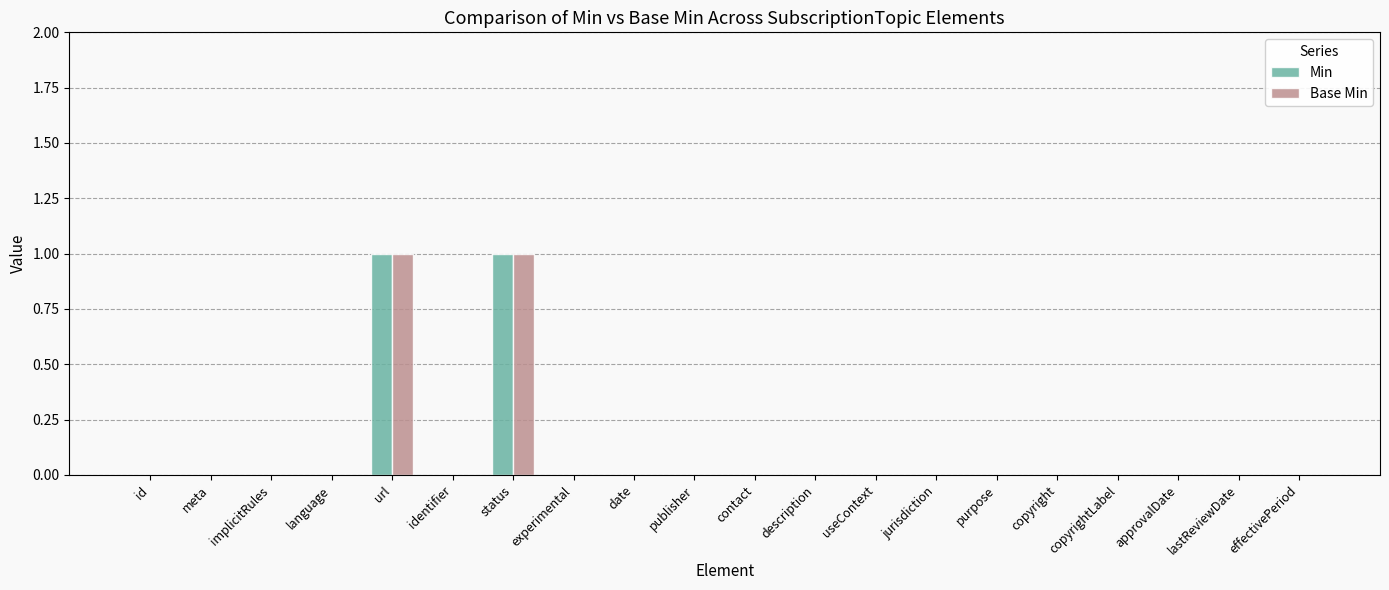

How many series are shown in this chart?

2